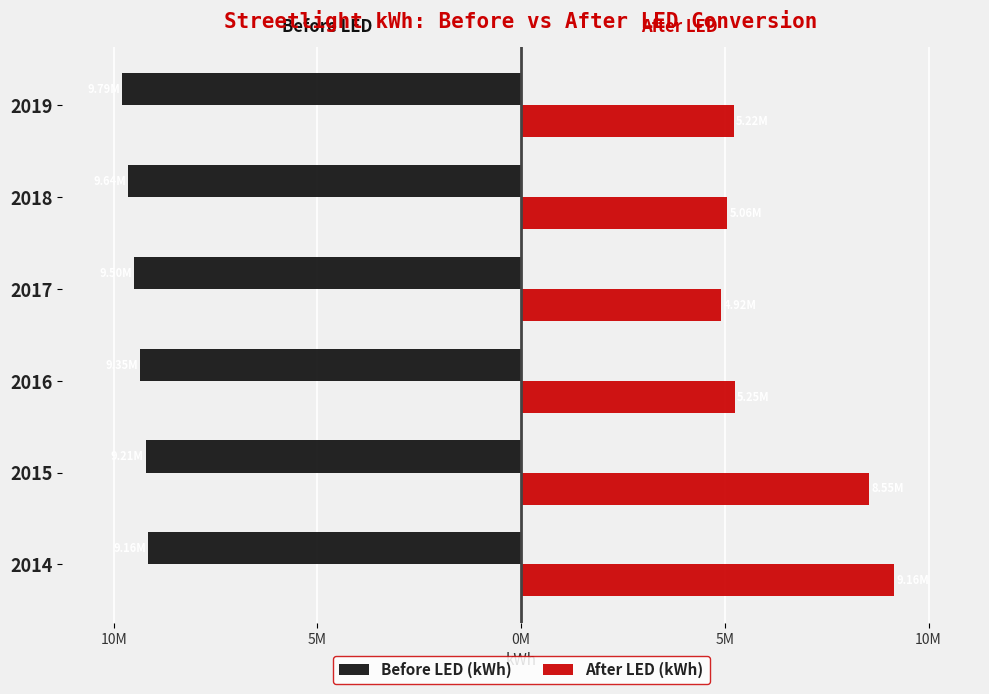

What are all the series names shown in the legend?

Before LED (kWh), After LED (kWh)